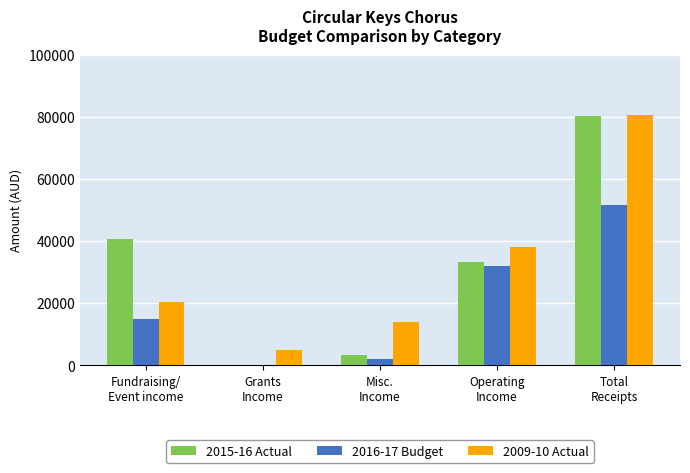

What is the highest value of the 2009-10 Actual series?

80571.1